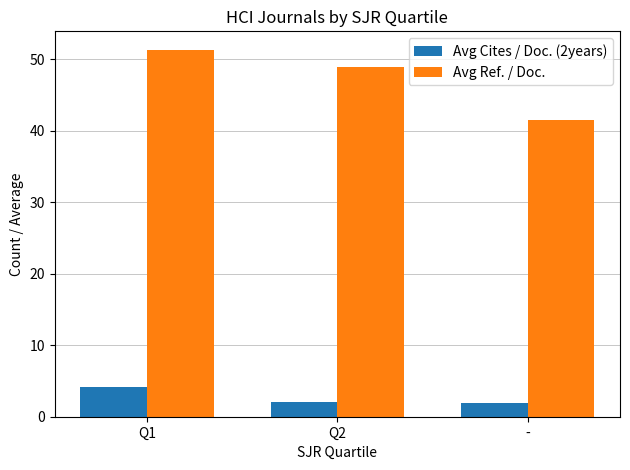

What is the difference between the maximum and minimum values in the Avg Ref. / Doc. series?

9.8